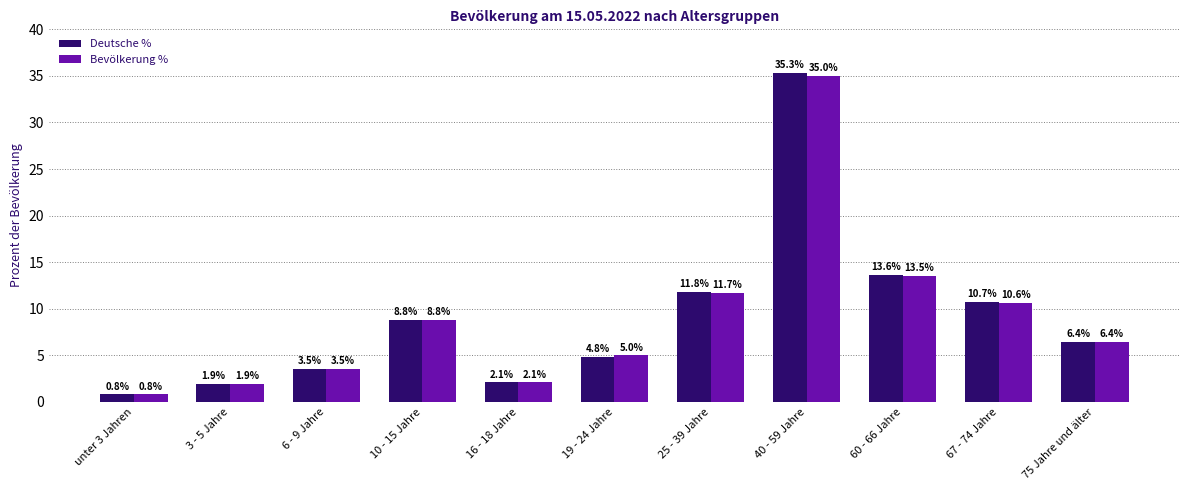

How many bars are there in total?

22